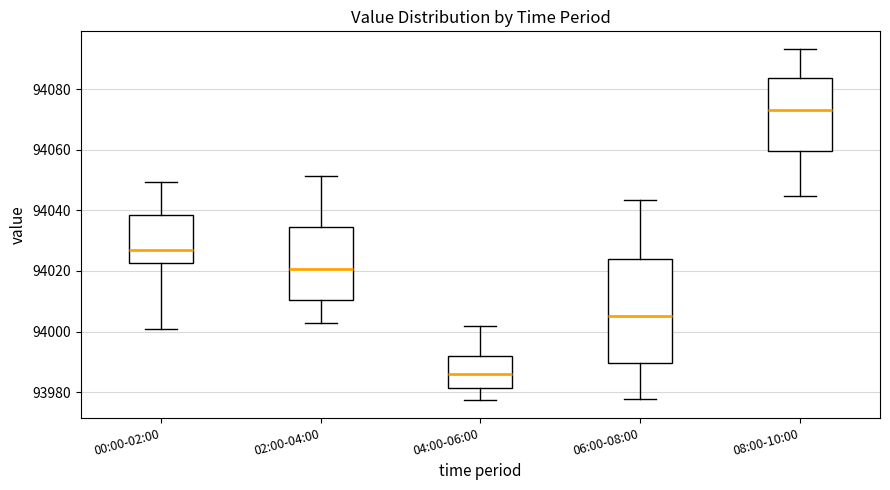

Reading left to right, read every box against the y-axis: the position of its median line, the range the box covers, and the ends of its whiskers. The values are not printed on the chart, so give them approximately, as read against the axis.

00:00-02:00: median 94026, box 94022 to 94038, whiskers 94000 to 94050
02:00-04:00: median 94020, box 94010 to 94034, whiskers 94002 to 94052
04:00-06:00: median 93986, box 93982 to 93992, whiskers 93978 to 94002
06:00-08:00: median 94006, box 93990 to 94024, whiskers 93978 to 94044
08:00-10:00: median 94074, box 94060 to 94084, whiskers 94044 to 94094